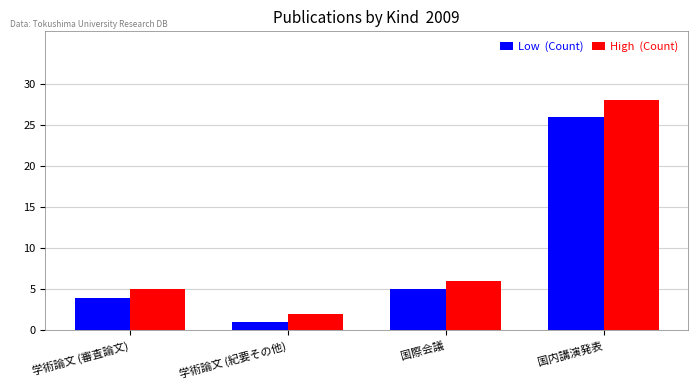

What is the total value across all series at 学術論文 (紀要その他)?

3